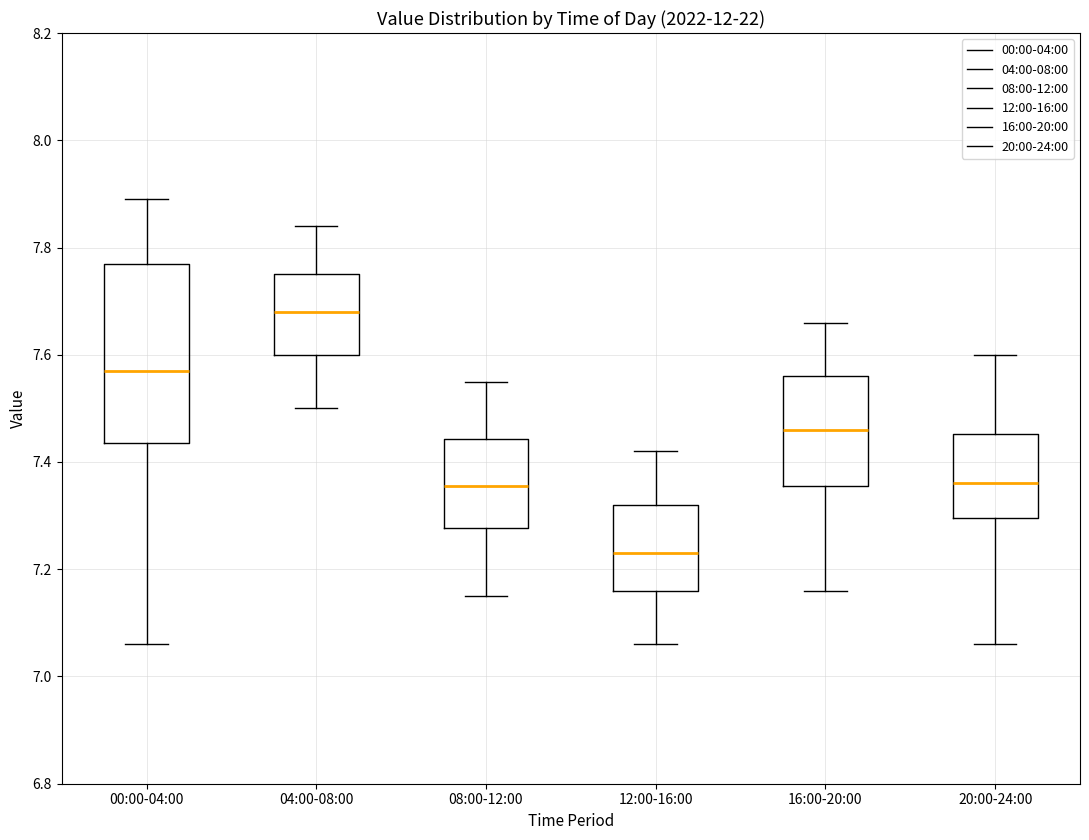

Which box has the lowest median line?

12:00-16:00